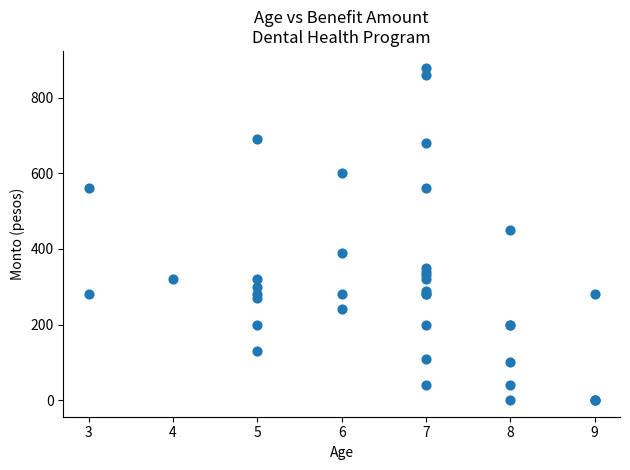

What Y value in the scatter plot is closest to 440?

450